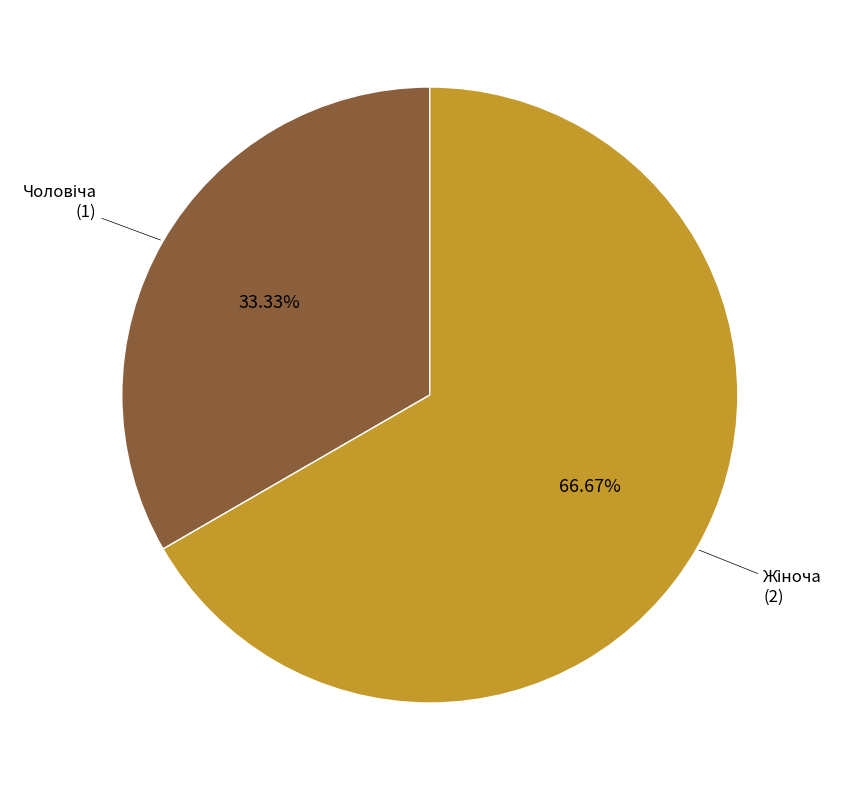

Is there any slice that represents more than half of the pie?

Yes